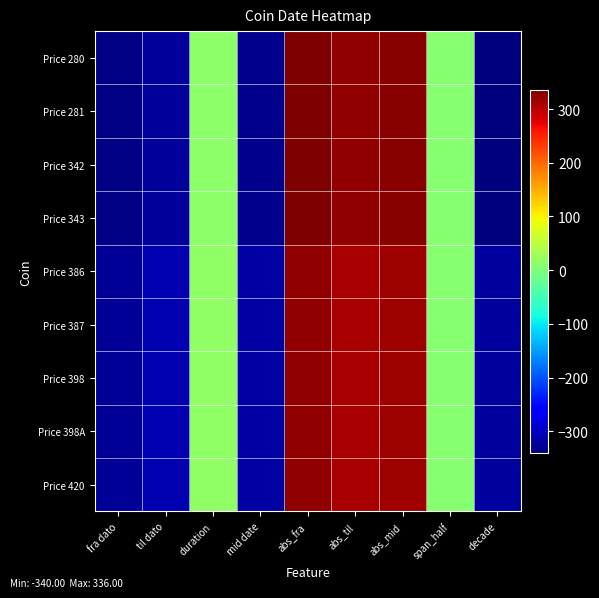

Reading left to right, extract all data points from this chart.

Price 280: fra dato=-336.0	til dato=-323.0	duration=13.0	mid date=-329.5	abs_fra=336.0	abs_til=323.0	abs_mid=329.5	span_half=6.5	decade=-340.0
Price 281: fra dato=-336.0	til dato=-323.0	duration=13.0	mid date=-329.5	abs_fra=336.0	abs_til=323.0	abs_mid=329.5	span_half=6.5	decade=-340.0
Price 342: fra dato=-336.0	til dato=-323.0	duration=13.0	mid date=-329.5	abs_fra=336.0	abs_til=323.0	abs_mid=329.5	span_half=6.5	decade=-340.0
Price 343: fra dato=-336.0	til dato=-323.0	duration=13.0	mid date=-329.5	abs_fra=336.0	abs_til=323.0	abs_mid=329.5	span_half=6.5	decade=-340.0
Price 386: fra dato=-325.0	til dato=-310.0	duration=15.0	mid date=-317.5	abs_fra=325.0	abs_til=310.0	abs_mid=317.5	span_half=7.5	decade=-320.0
Price 387: fra dato=-325.0	til dato=-310.0	duration=15.0	mid date=-317.5	abs_fra=325.0	abs_til=310.0	abs_mid=317.5	span_half=7.5	decade=-320.0
Price 398: fra dato=-325.0	til dato=-310.0	duration=15.0	mid date=-317.5	abs_fra=325.0	abs_til=310.0	abs_mid=317.5	span_half=7.5	decade=-320.0
Price 398A: fra dato=-325.0	til dato=-310.0	duration=15.0	mid date=-317.5	abs_fra=325.0	abs_til=310.0	abs_mid=317.5	span_half=7.5	decade=-320.0
Price 420: fra dato=-325.0	til dato=-310.0	duration=15.0	mid date=-317.5	abs_fra=325.0	abs_til=310.0	abs_mid=317.5	span_half=7.5	decade=-320.0